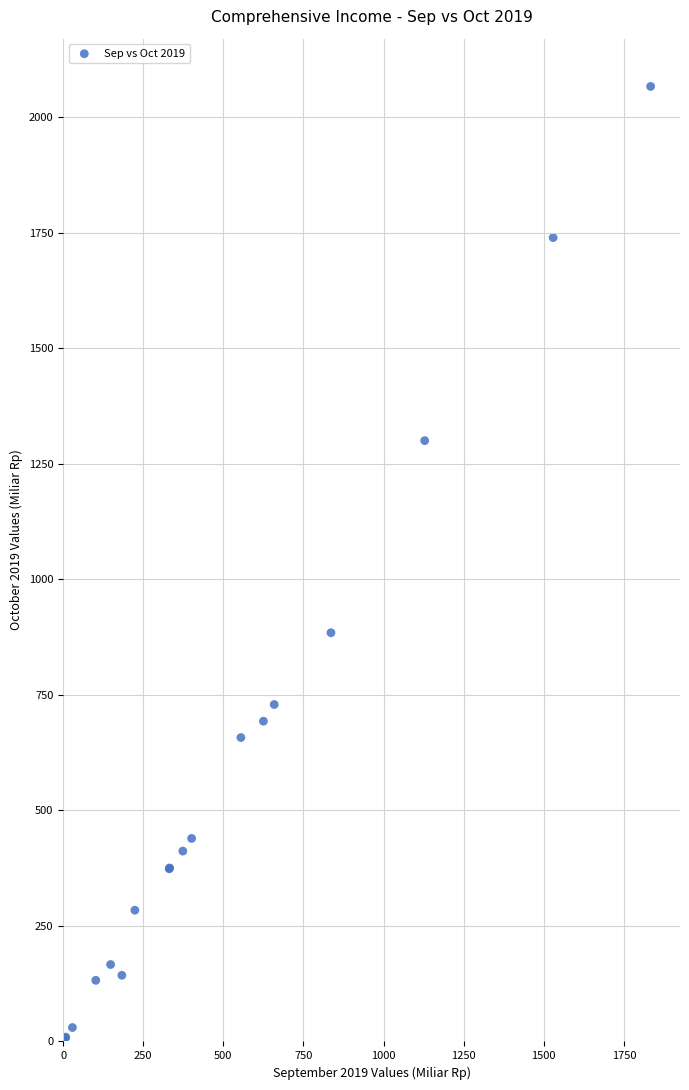

What Y value in the scatter plot is closest to 1033?

884.2